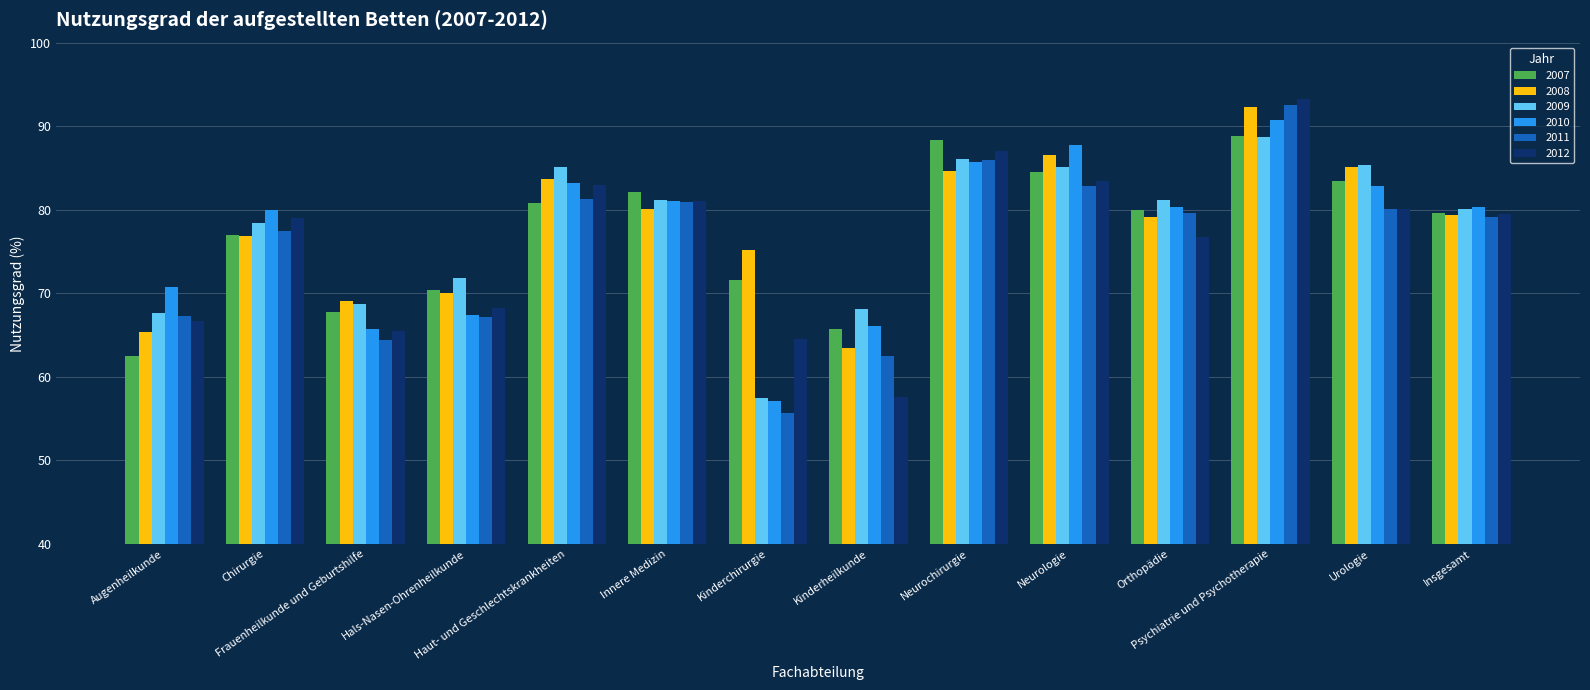

What is the minimum value shown in the chart?

55.7